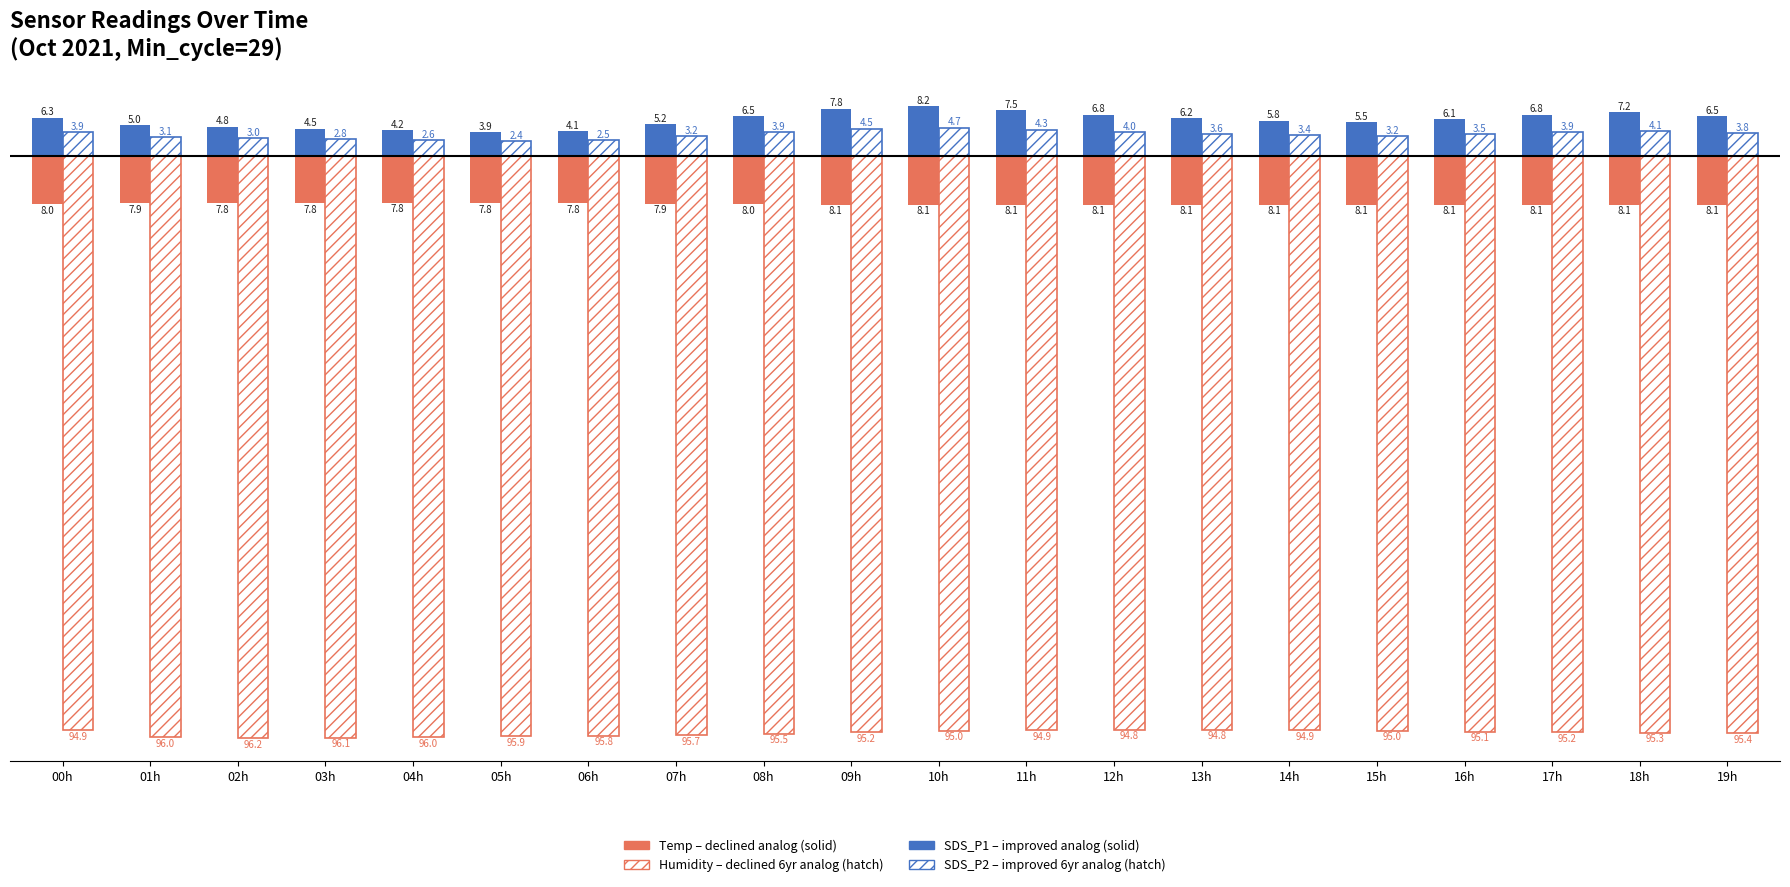

Reading right to left, what are all the values shown in this chart?

SDS_P1 (µg/m³): 6.5	7.2	6.8	6.1	5.5	5.8	6.2	6.8	7.5	8.2	7.8	6.5	5.2	4.1	3.9	4.2	4.5	4.8	5.0	6.3
SDS_P2 (µg/m³): 3.8	4.1	3.9	3.5	3.2	3.4	3.6	4.0	4.3	4.7	4.5	3.9	3.2	2.5	2.4	2.6	2.8	3.0	3.1	3.9
Temp (°C): -8.1	-8.1	-8.1	-8.1	-8.1	-8.1	-8.1	-8.1	-8.1	-8.1	-8.1	-8.0	-7.9	-7.8	-7.8	-7.8	-7.8	-7.8	-7.9	-8.0
Humidity (%): -95.4	-95.3	-95.2	-95.1	-95.0	-94.9	-94.8	-94.8	-94.9	-95.0	-95.2	-95.5	-95.7	-95.8	-95.9	-96.0	-96.1	-96.2	-96.0	-94.9